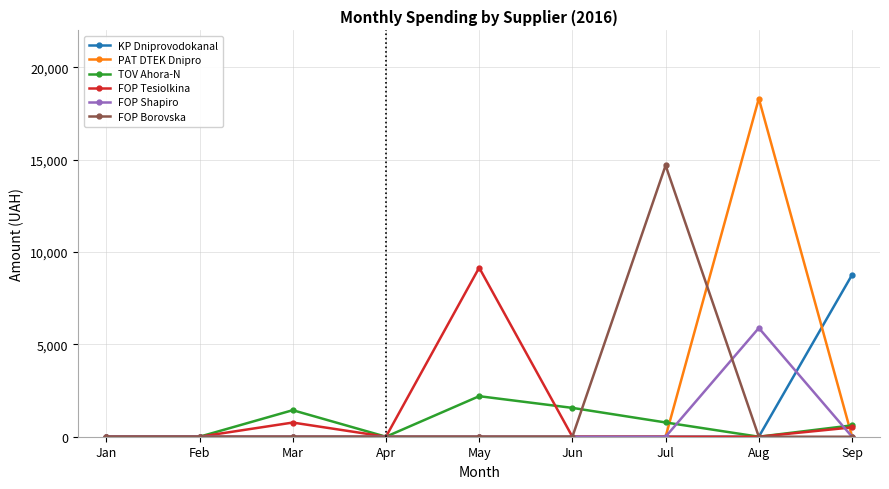

Is the value of FOP Shapiro at Jul greater than the value of TOV Ahora-N at Jul?

No